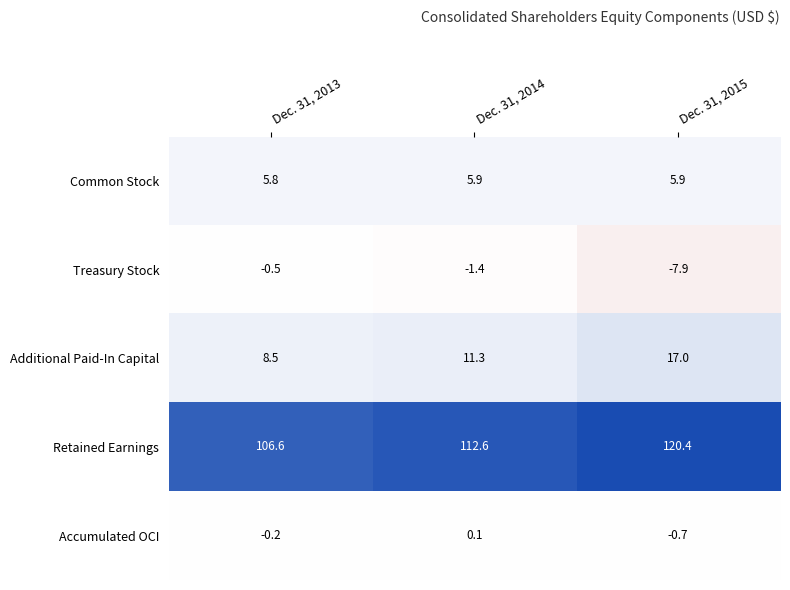

How many series are shown in this chart?

5